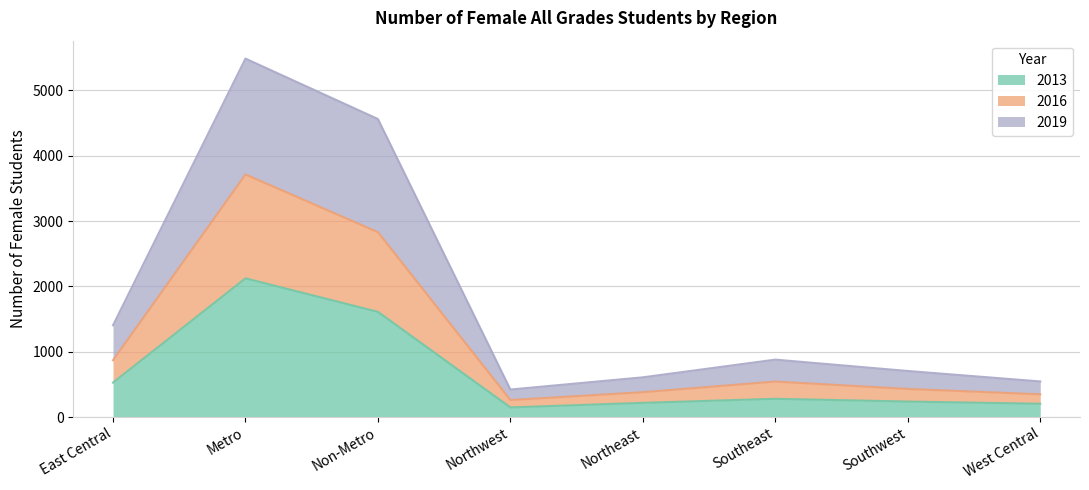

True or false: 2016 has a value of 348 at West Central.

True